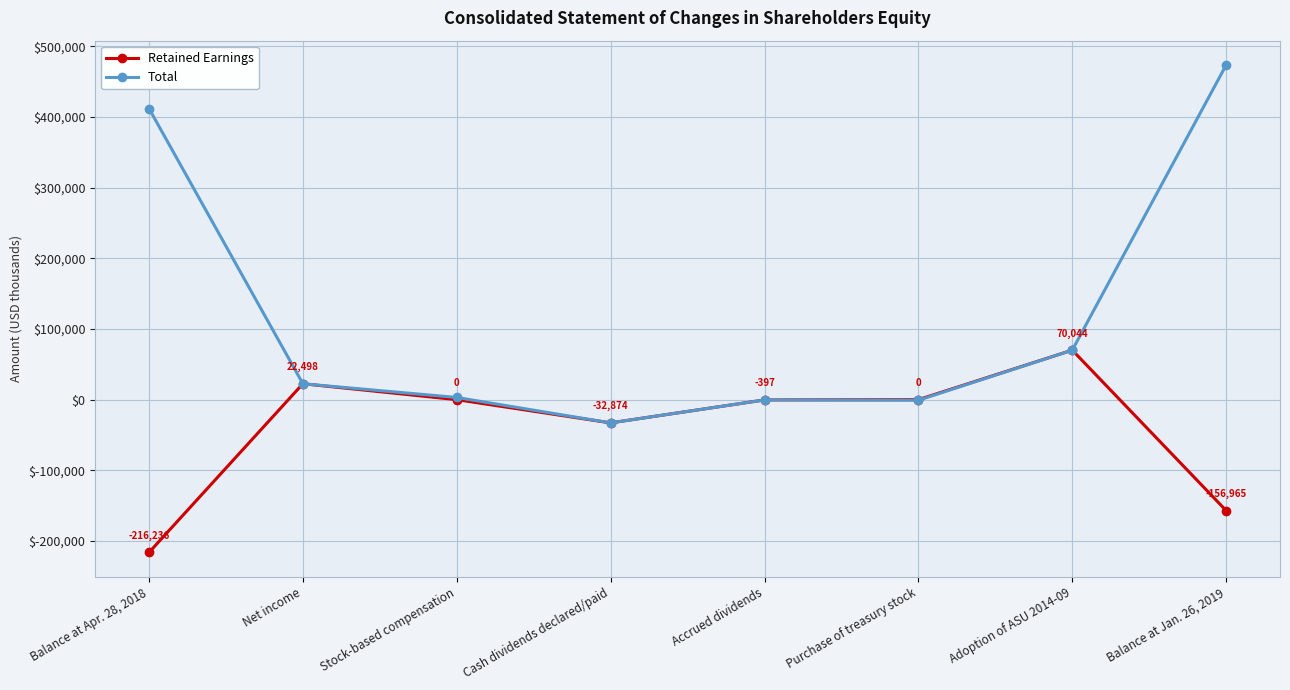

Reading left to right, extract all data points from this chart.

Retained Earnings: -216236	22498	0	-32874	-397	0	70044	-156965
Total: 411983	22498	3091	-32874	-397	-847	70044	473498